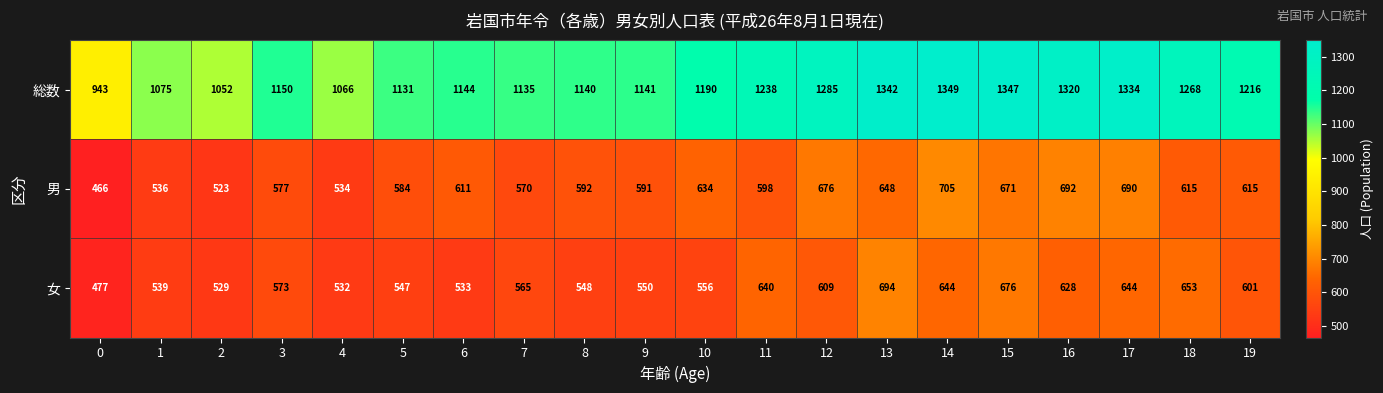

The 女 series shows 124 at 12. True or false?

False